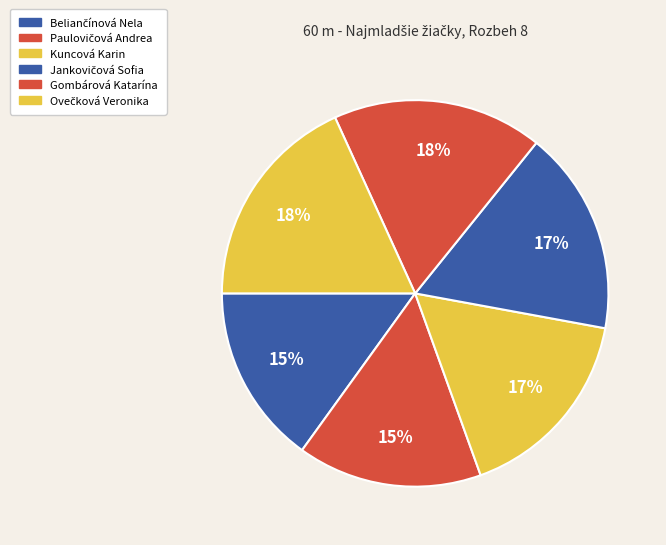

To the nearest percent, what is the difference between the largest and smallest slice percentages?

3%